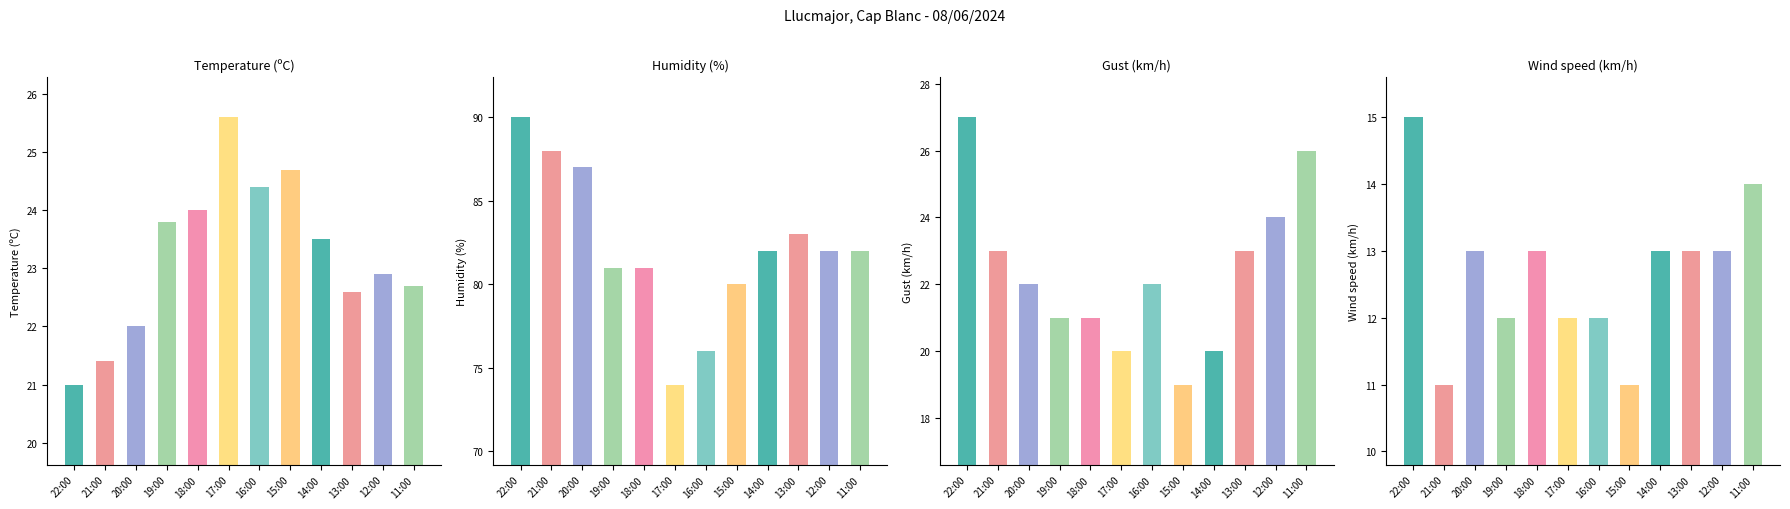

What is the minimum value shown in the chart?

11.0